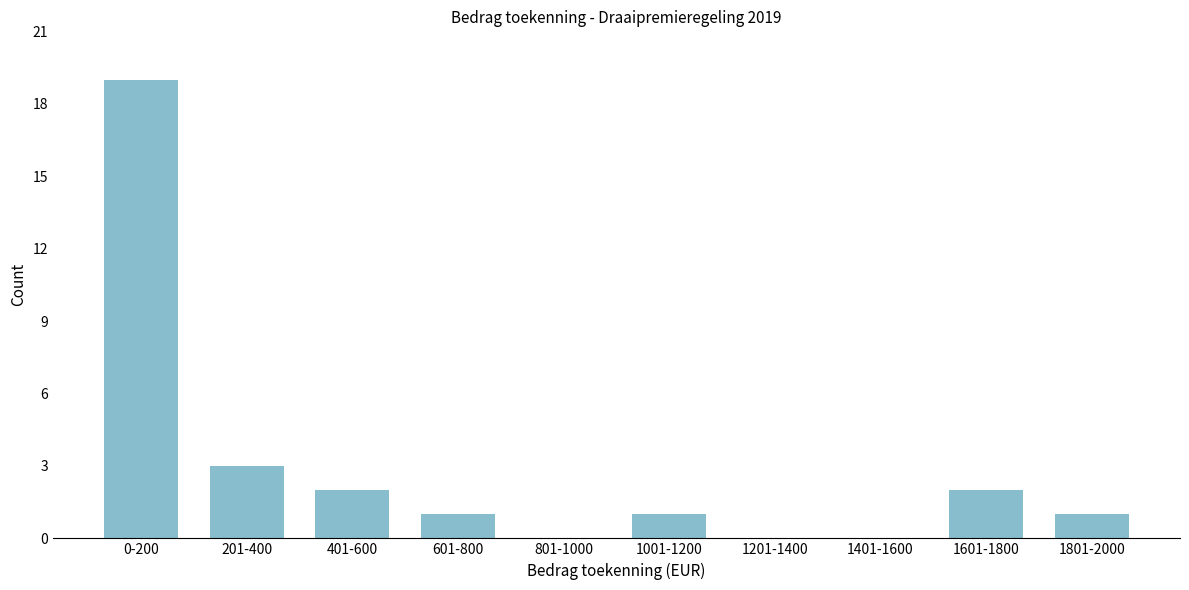

Reading left to right, list all the values displayed in this chart.

0-200=19	201-400=3	401-600=2	601-800=1	801-1000=0	1001-1200=1	1201-1400=0	1401-1600=0	1601-1800=2	1801-2000=1